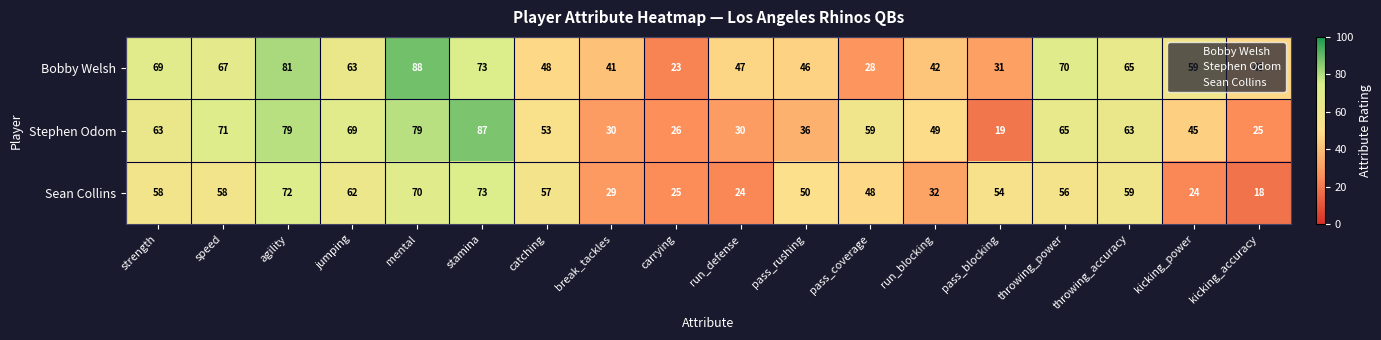

What is the average value of the Bobby Welsh series?

55